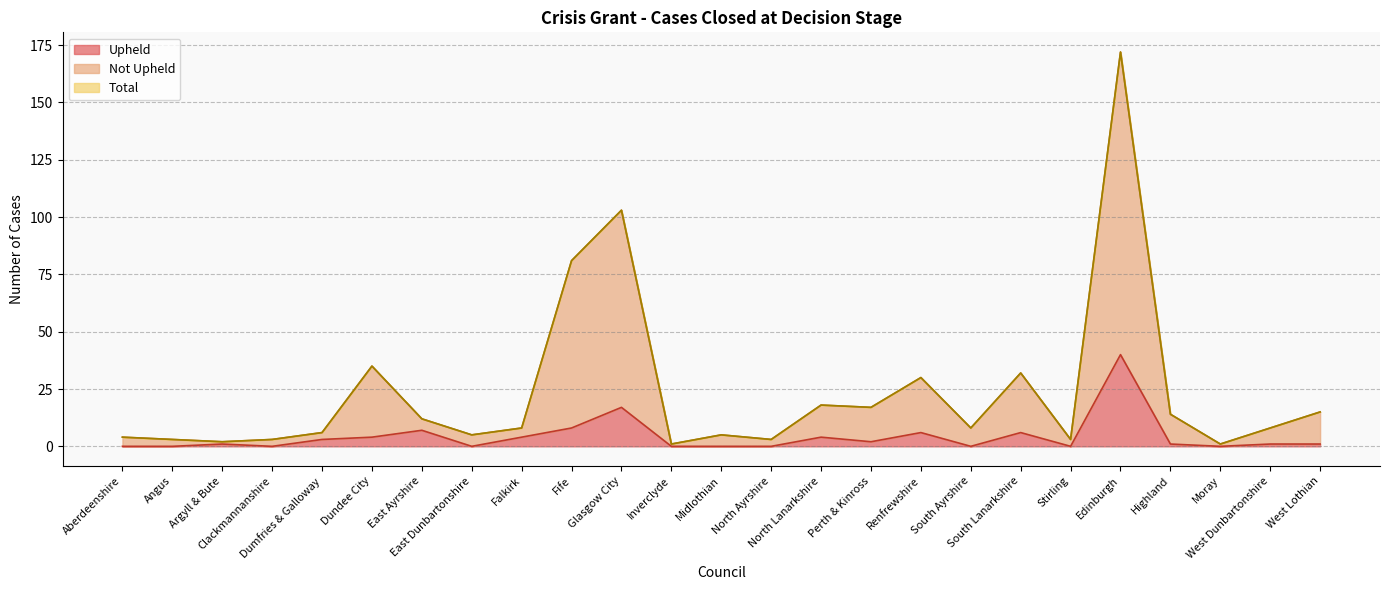

What is the difference between the highest and lowest values at Argyll & Bute?

1